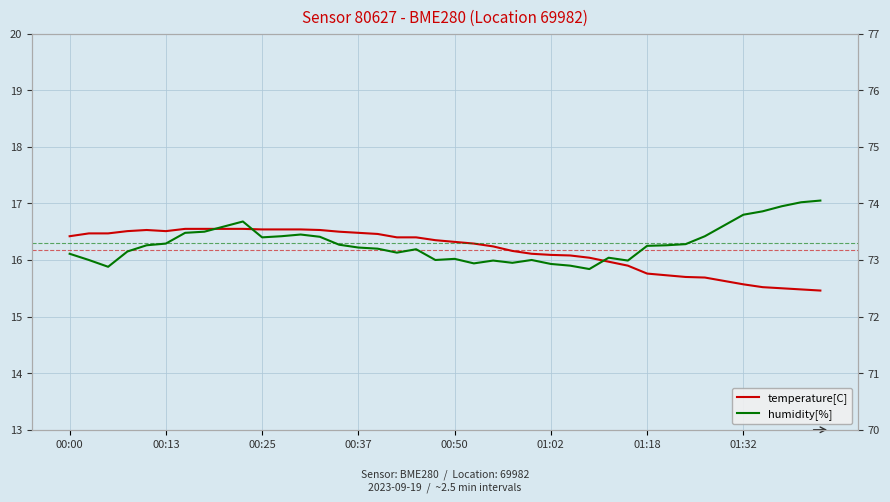

At how many categories does at least one series exceed 57?

40